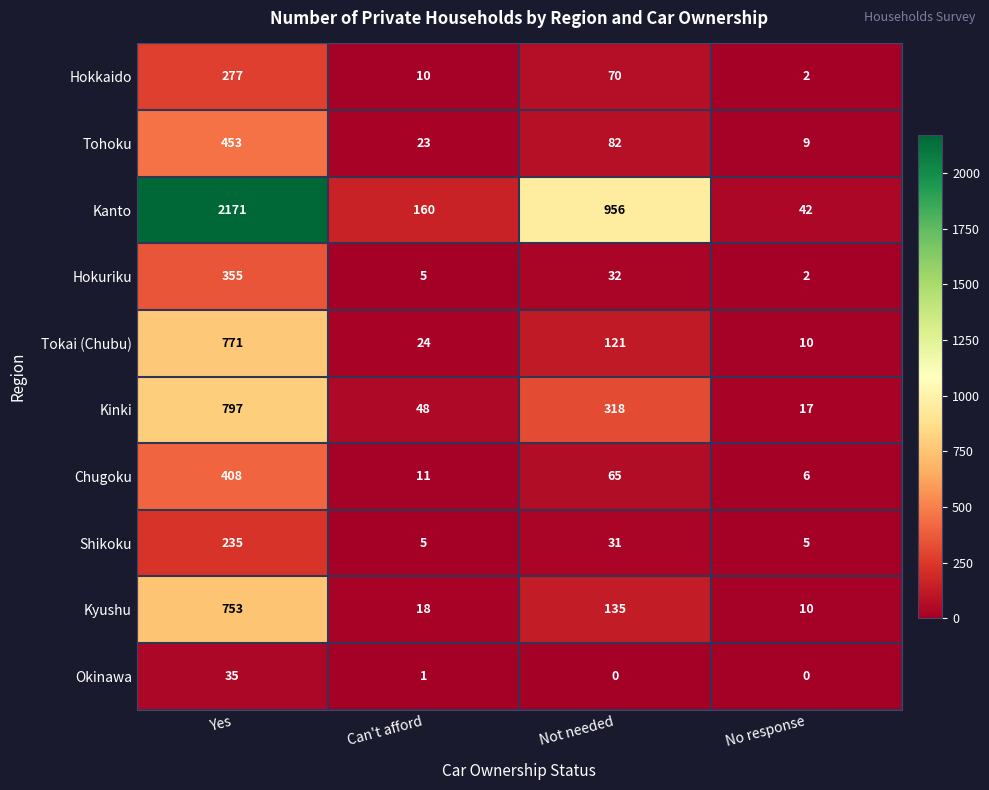

What is the average value of the Okinawa series?

9